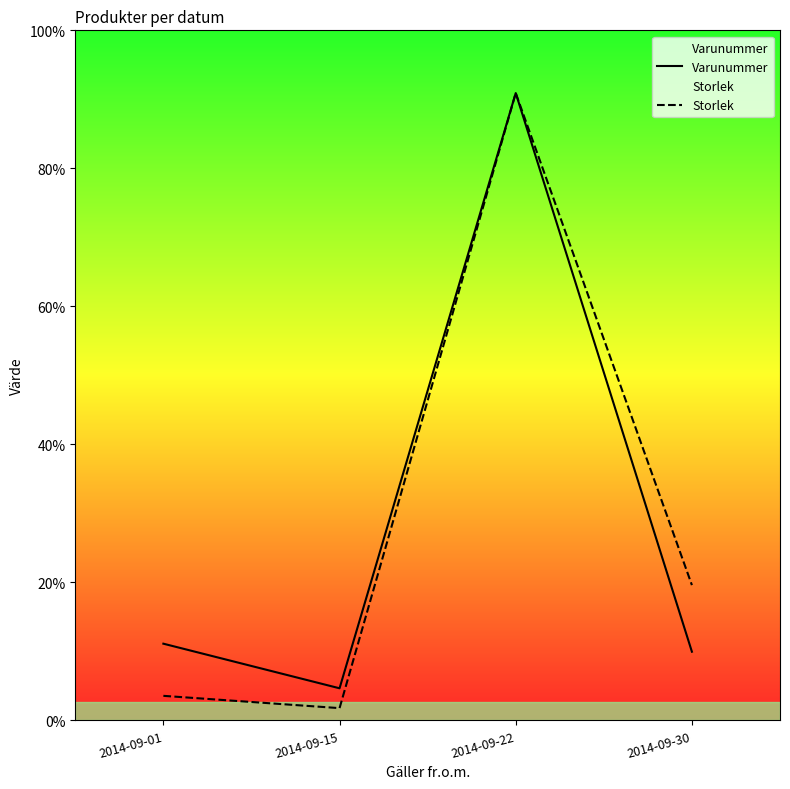

True or false: Varunummer and Storlek cross at least once.

False